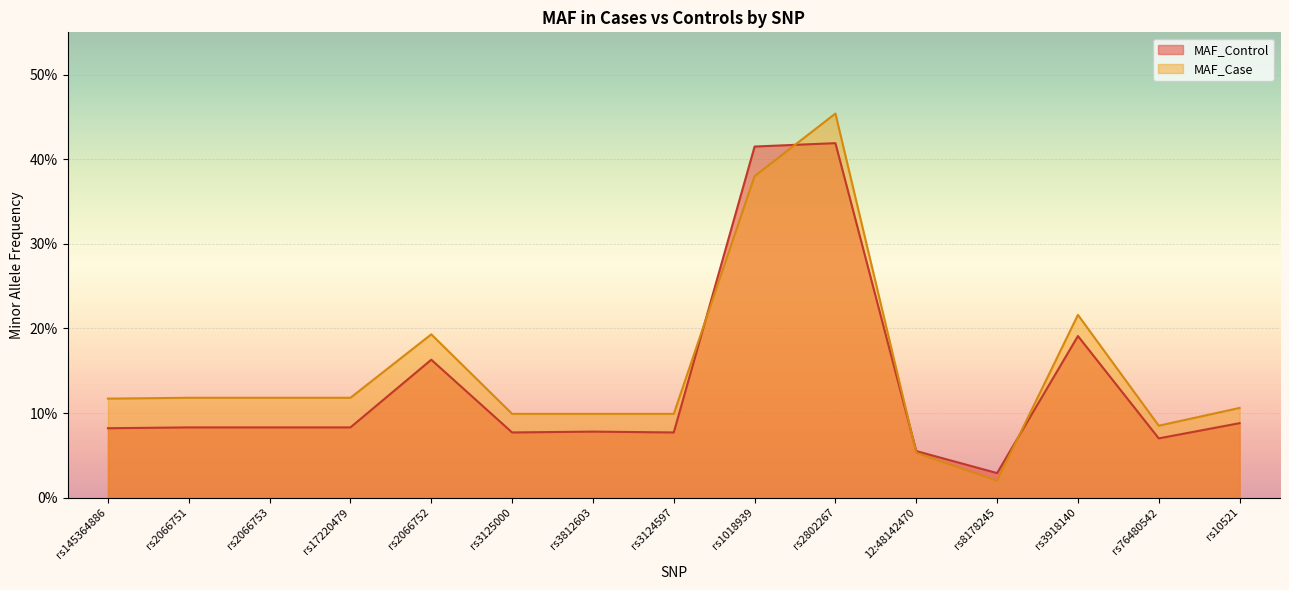

What is the label of the 5th point from the right?

12:48142470